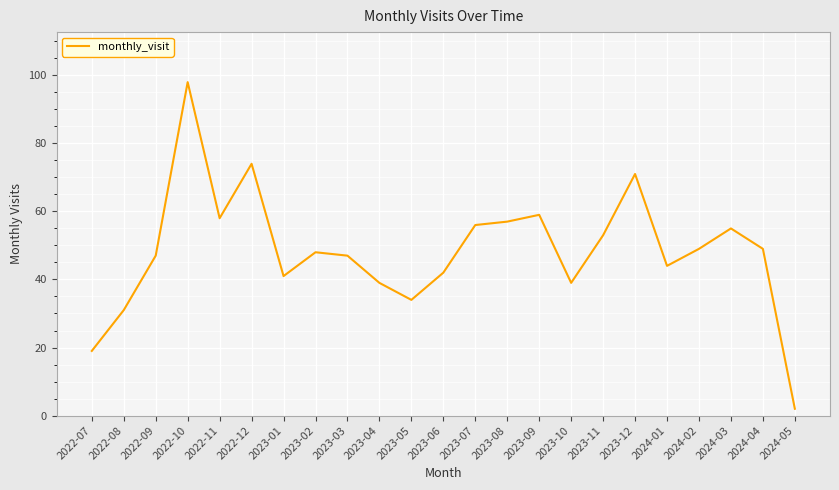

True or false: the data has more than 2 interior local peaks.

True